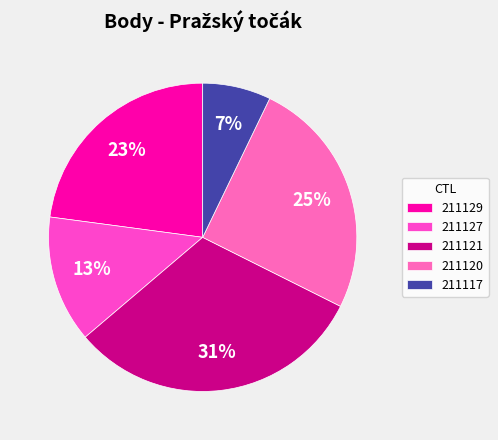

Rank the categories by value from lowest to highest.

211117, 211127, 211129, 211120, 211121